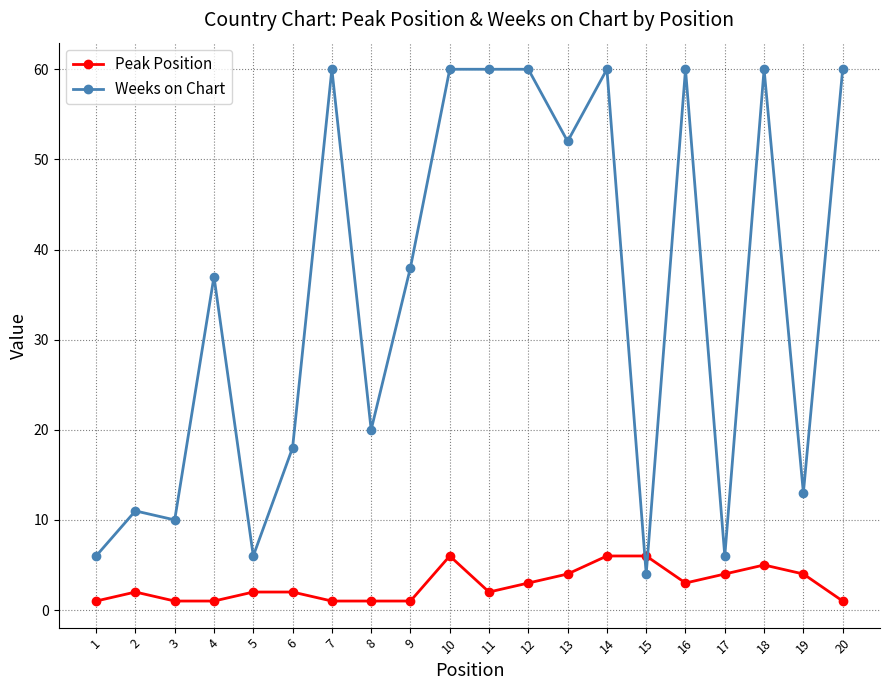

Which series changed the most between 3 and 6?

Weeks on Chart